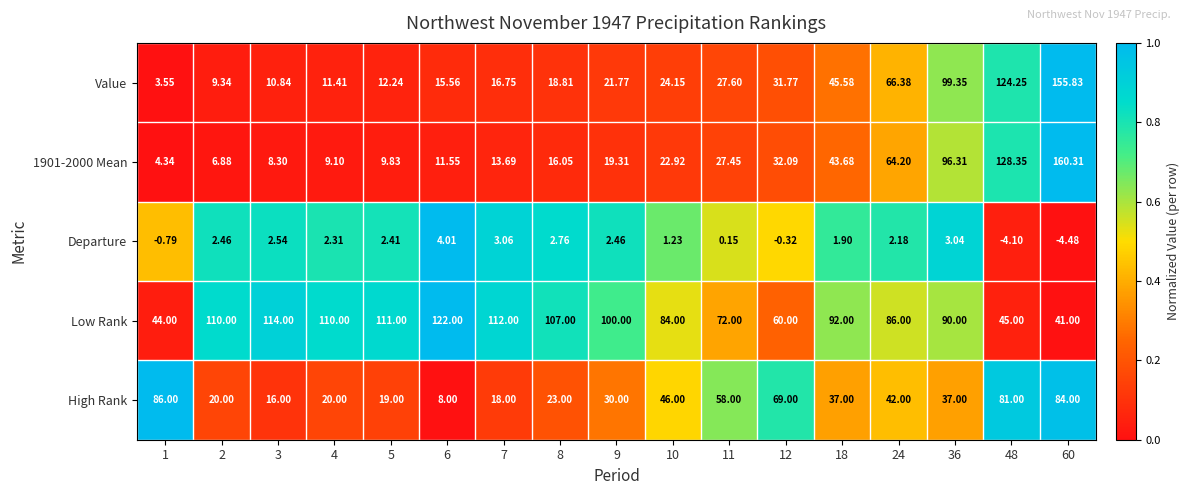

Which series changed the most between 4 and 36?

Value